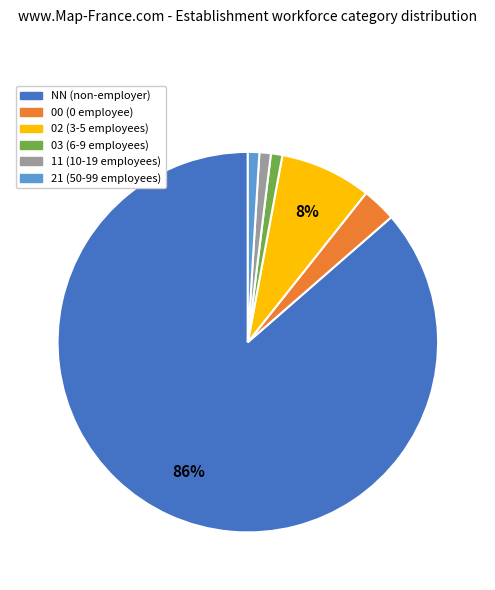

Is there a majority slice in this chart?

Yes